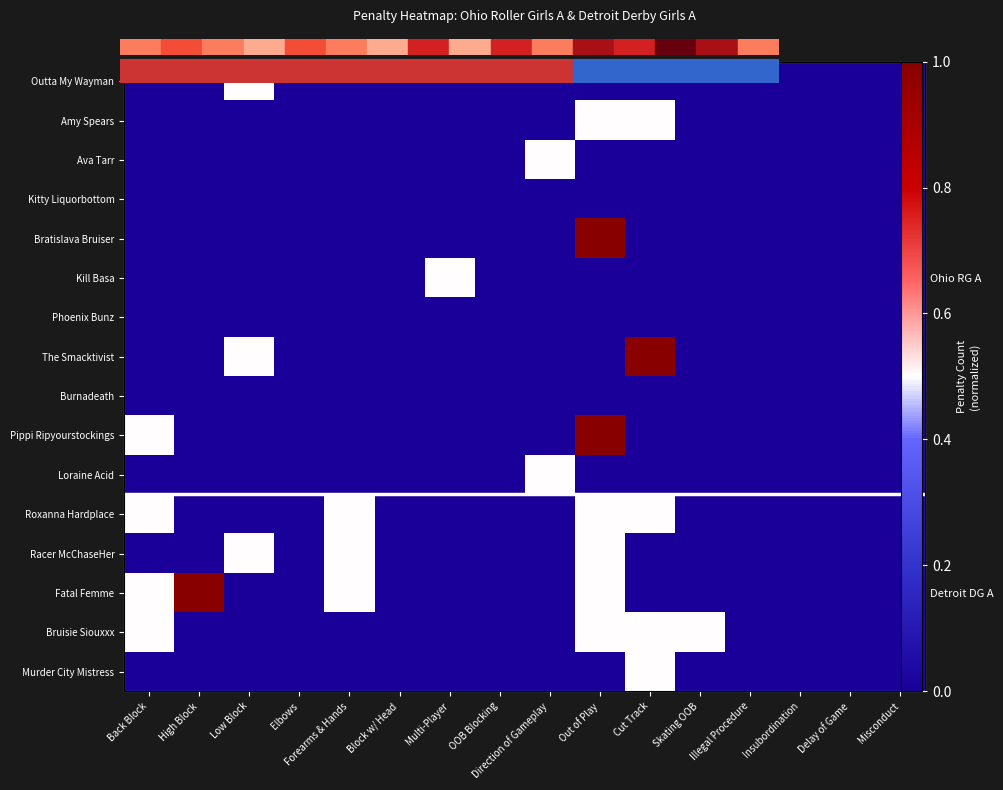

The value of Fatal Femme at OOB Blocking is 0.0. True or false?

True